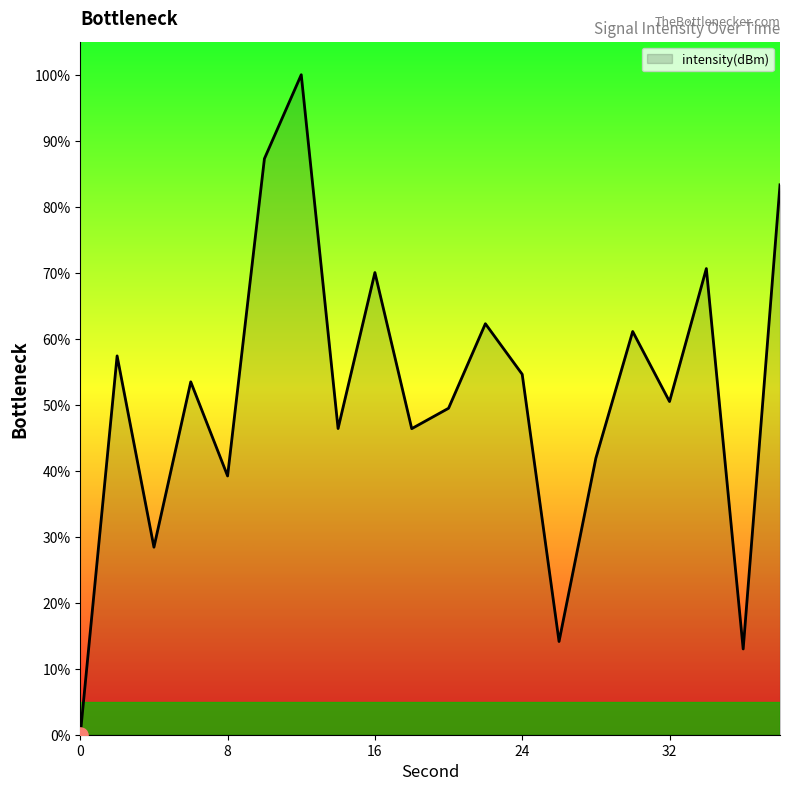

What is the difference between the maximum and minimum values?

100.0